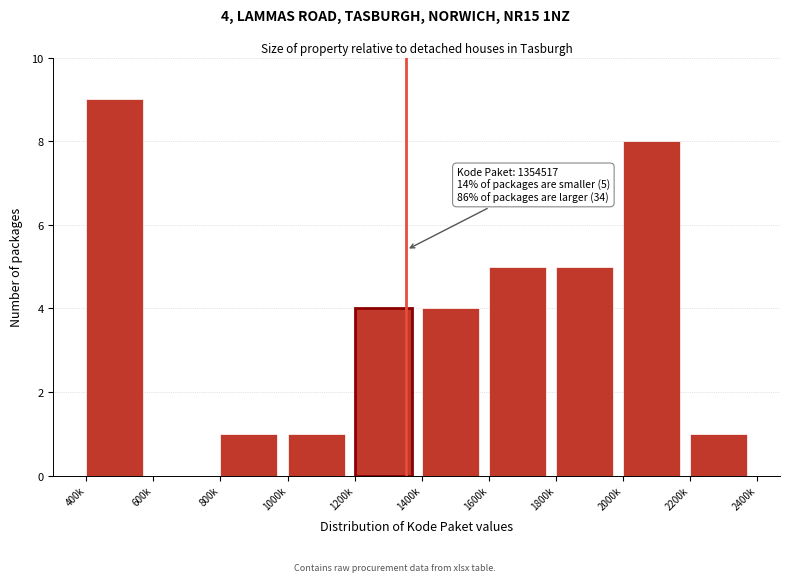

Reading right to left, what are all the values shown in this chart?

2200k=1	2000k=8	1800k=5	1600k=5	1400k=4	1200k=4	1000k=1	800k=1	600k=0	400k=9